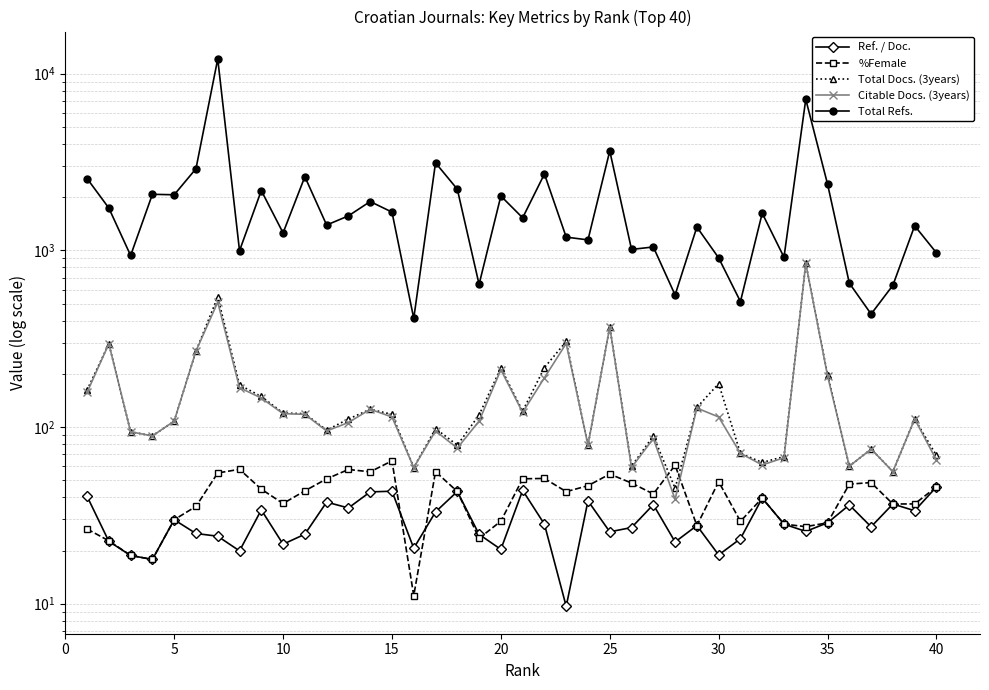

What is the difference between the maximum and second lowest values in the Citable Docs. (3years) series?

788.0